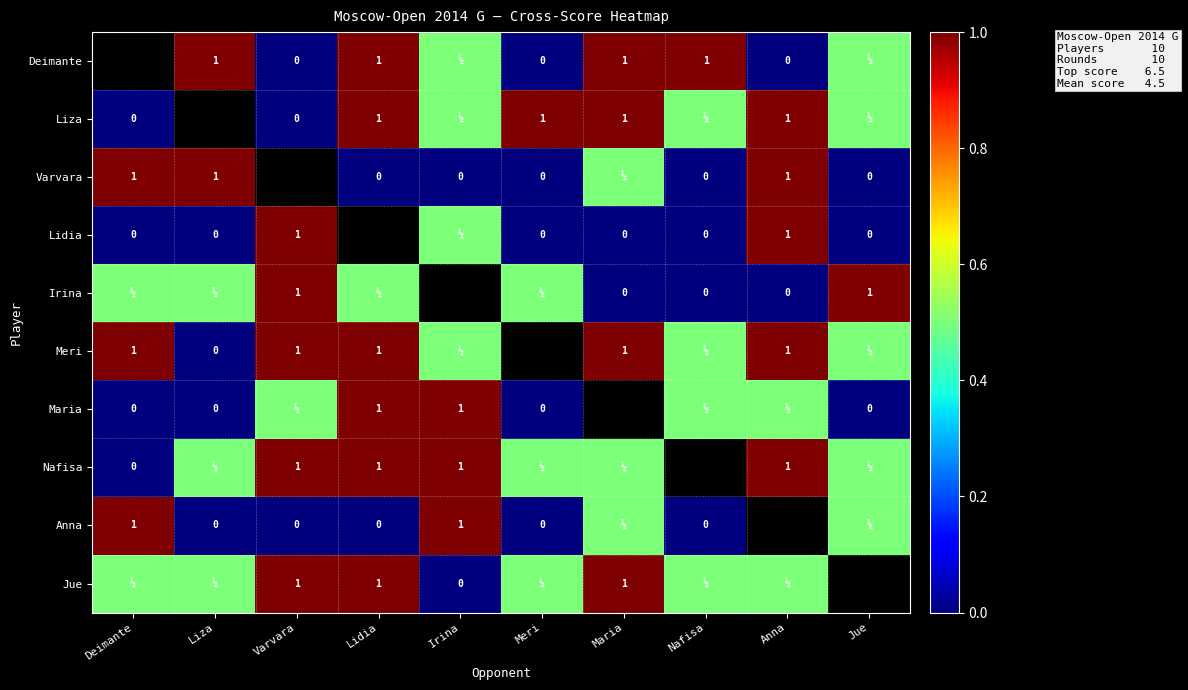

The Lidia series shows 1.6 at Varvara. True or false?

False